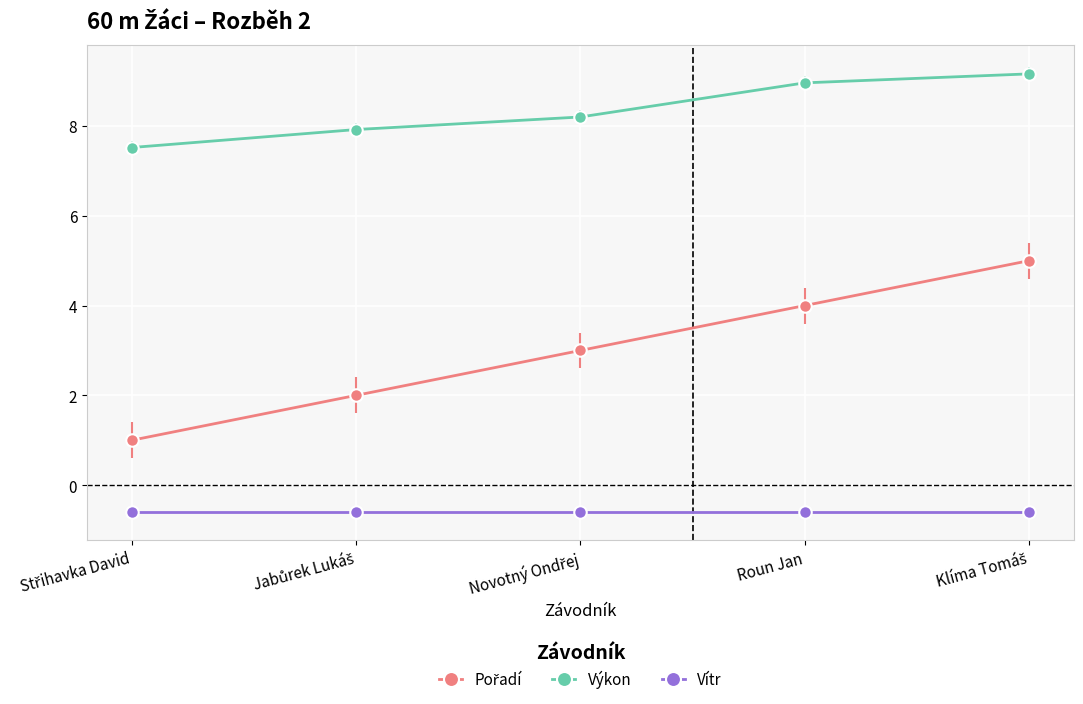

Is it true that Výkon equals 9.0 at Roun Jan?

True